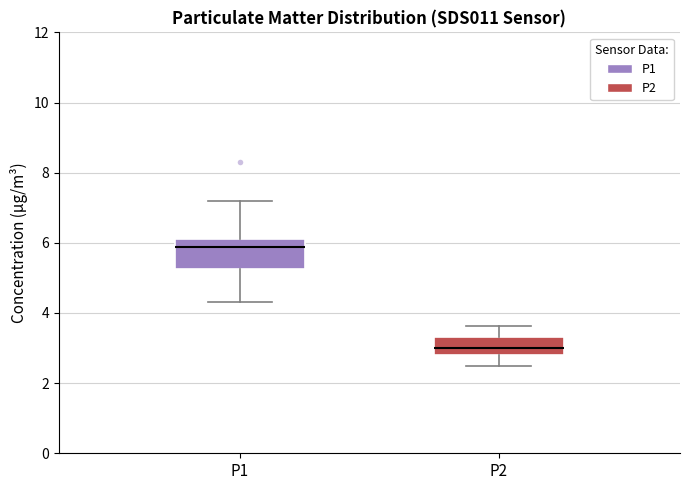

Where does the lower whisker of the box for P2 end on the y-axis? The values are not printed on the chart, so give them approximately, as read against the axis.

2.6